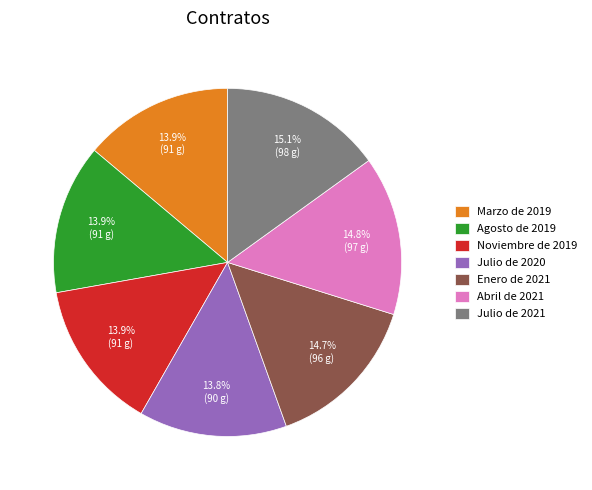

To the nearest percent, what is the average slice percentage?

14%